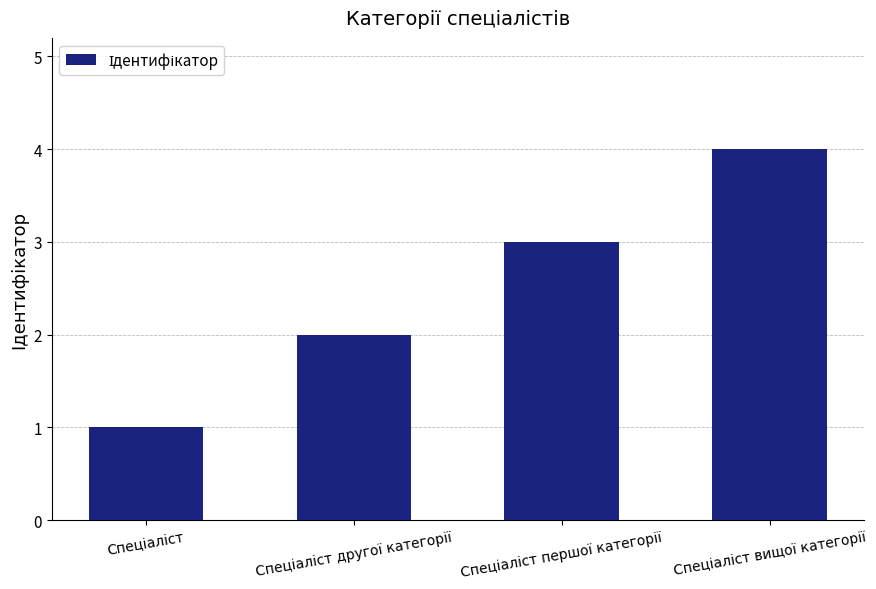

What is the smallest value displayed?

1